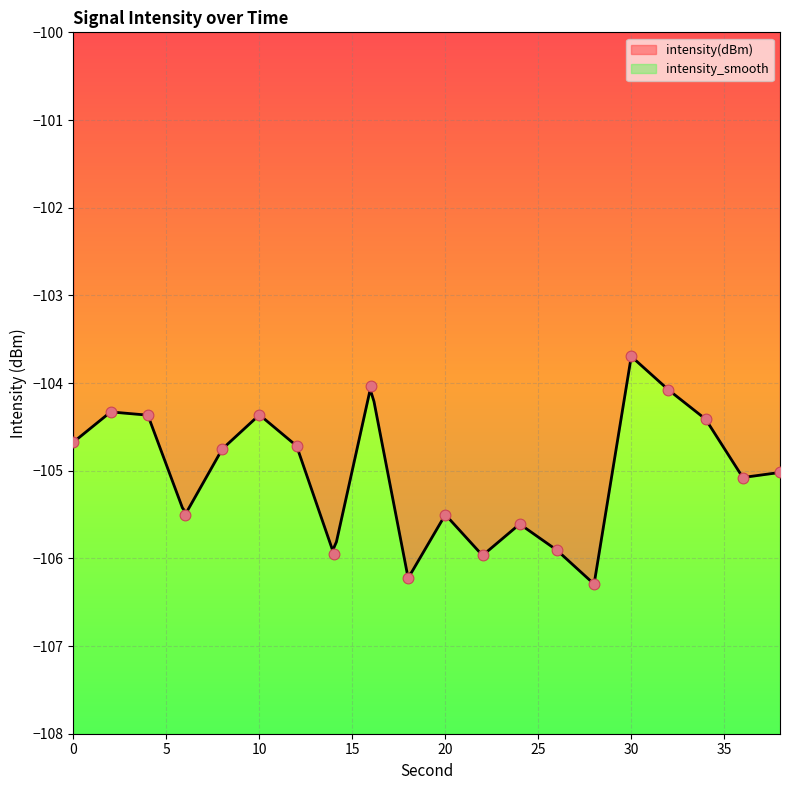

What is the change in value from 34 to 36?

-0.7